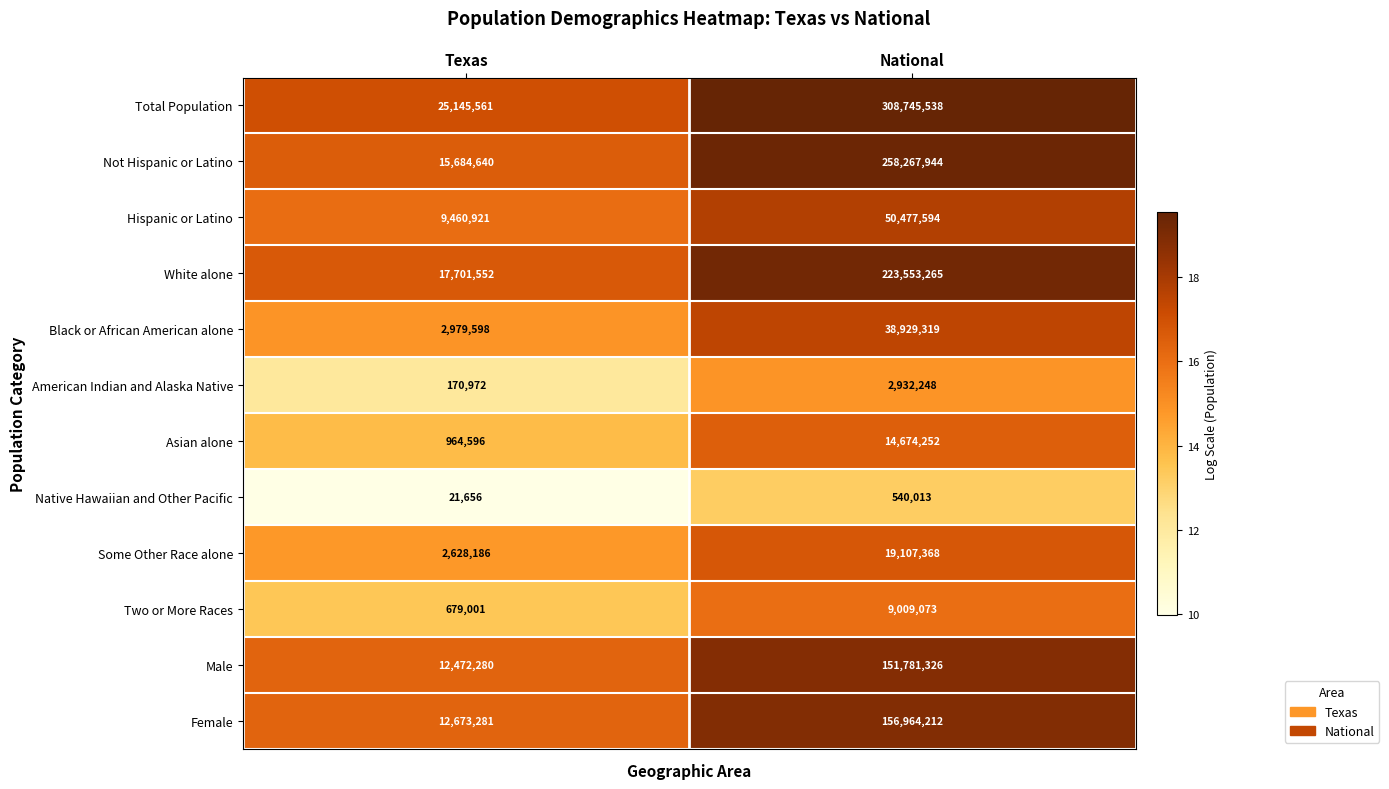

Which series has the widest spread of values?

Total Population